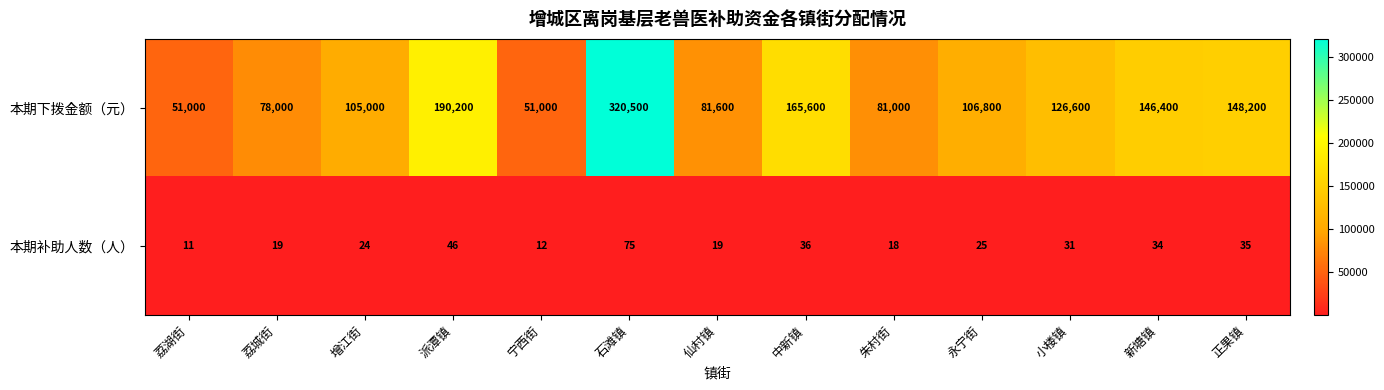

At which category is the sum across all series the highest?

石滩镇